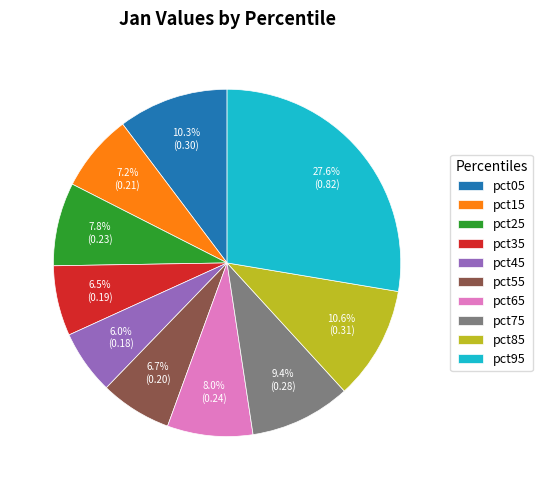

To the nearest percent, what is the difference between the pct95 and pct85 slice percentages?

17%